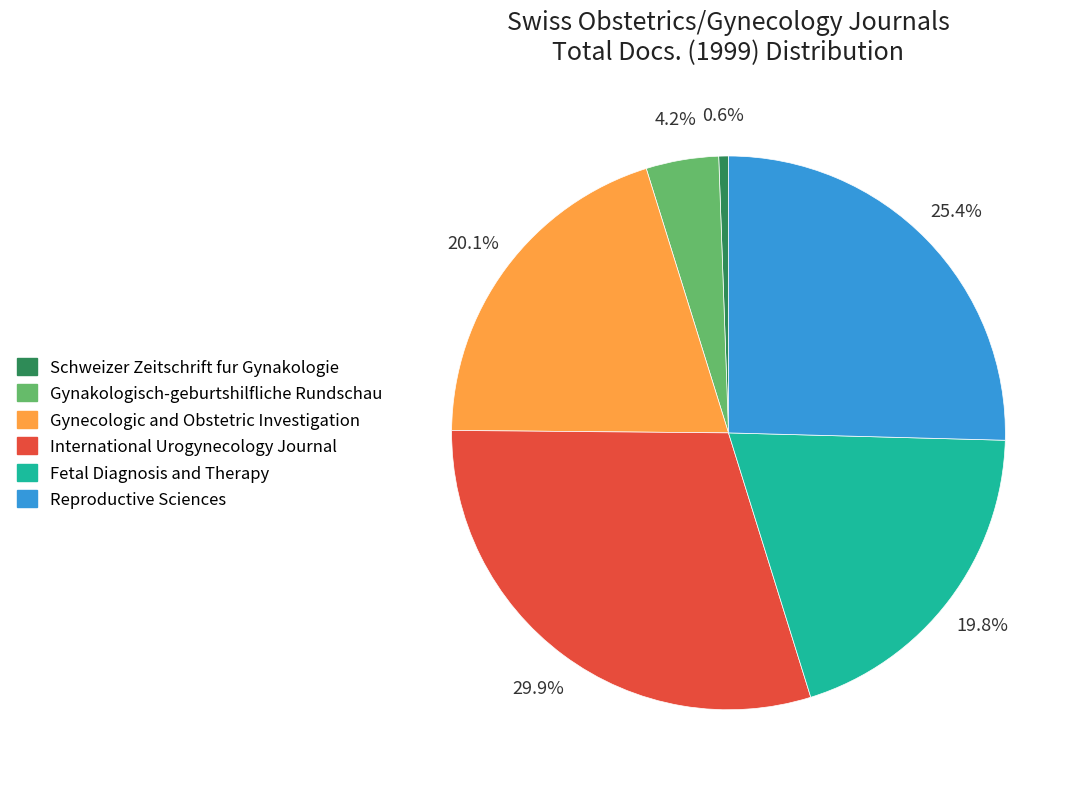

Is there a majority slice in this chart?

No